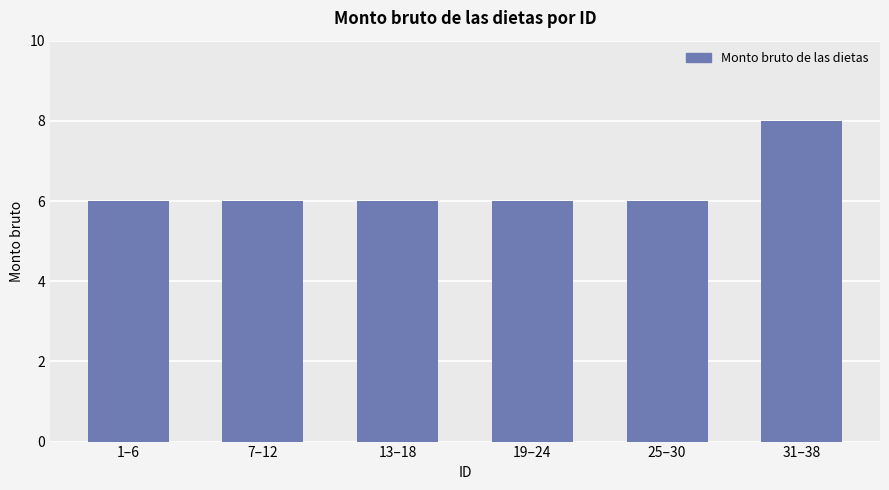

What is the minimum value shown in the chart?

6